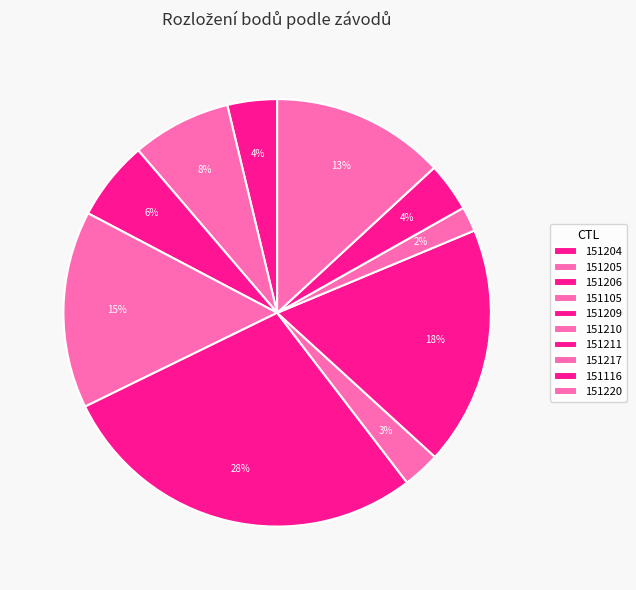

To the nearest percent, what percentage of the pie is 151105?

15%